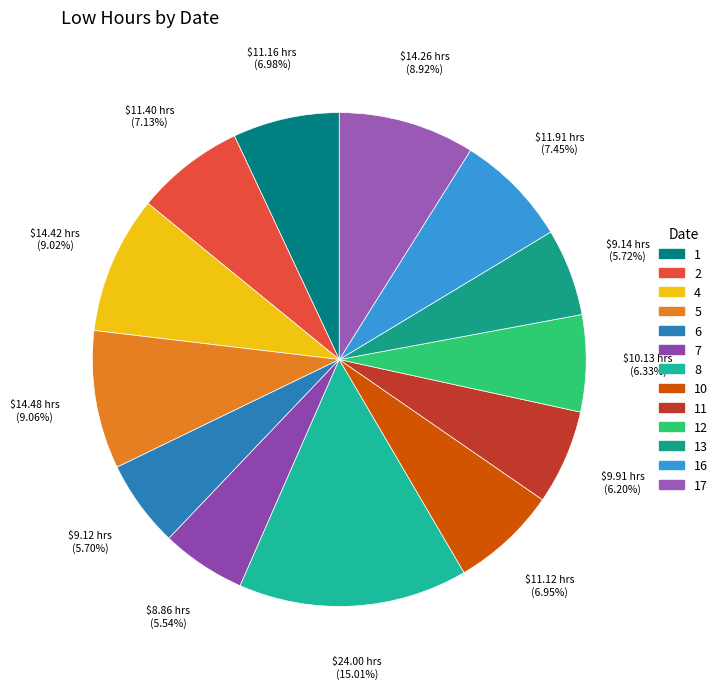

Rank the categories by value from lowest to highest.

7, 6, 13, 11, 12, 10, 1, 2, 16, 17, 4, 5, 8